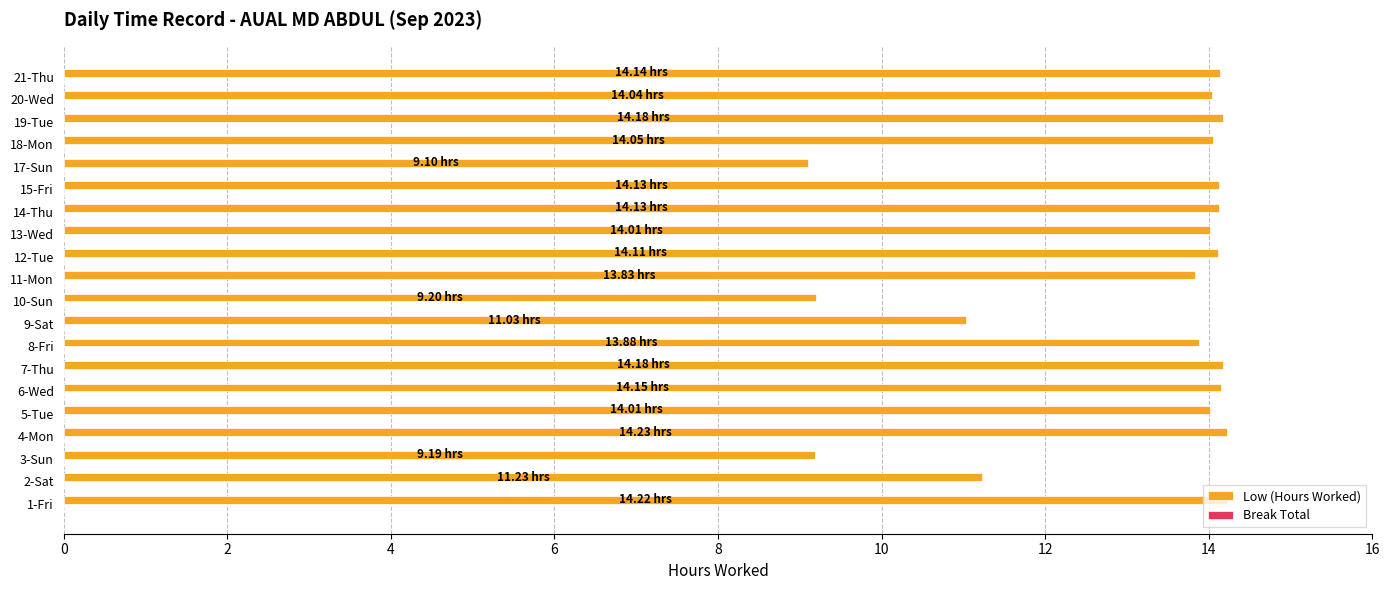

What is the difference between the second highest and second lowest values?

5.0